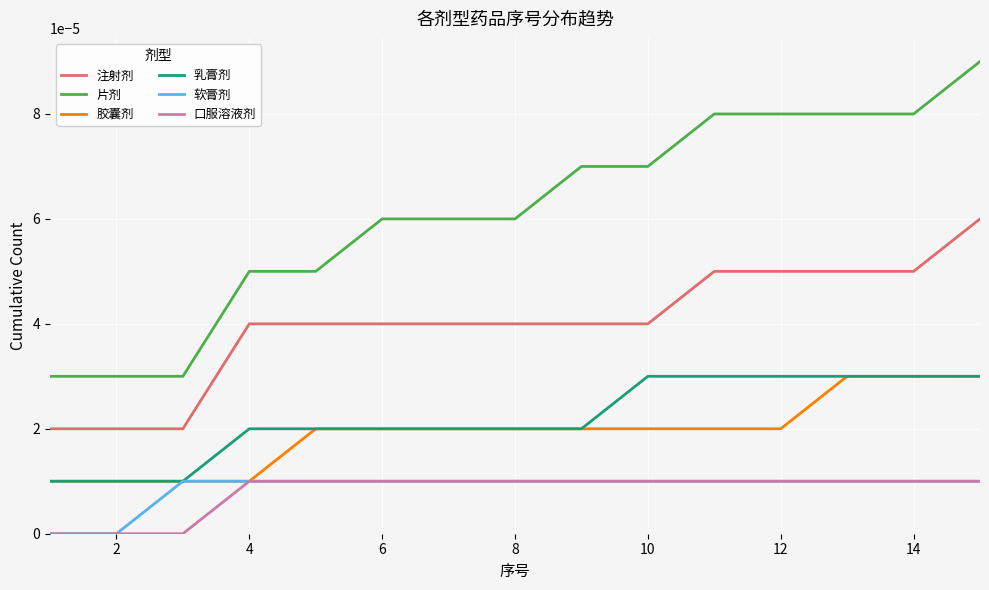

Which series has the largest total across all categories?

片剂